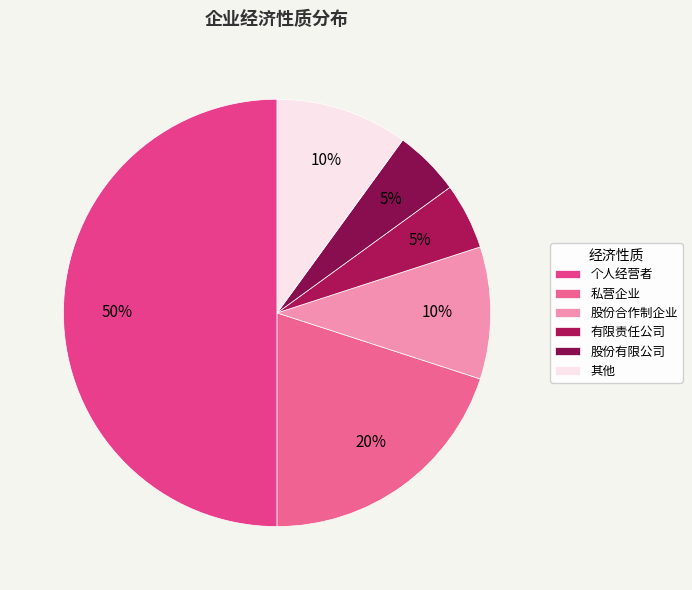

What percentage is NOT represented by 私营企业?

80.0%